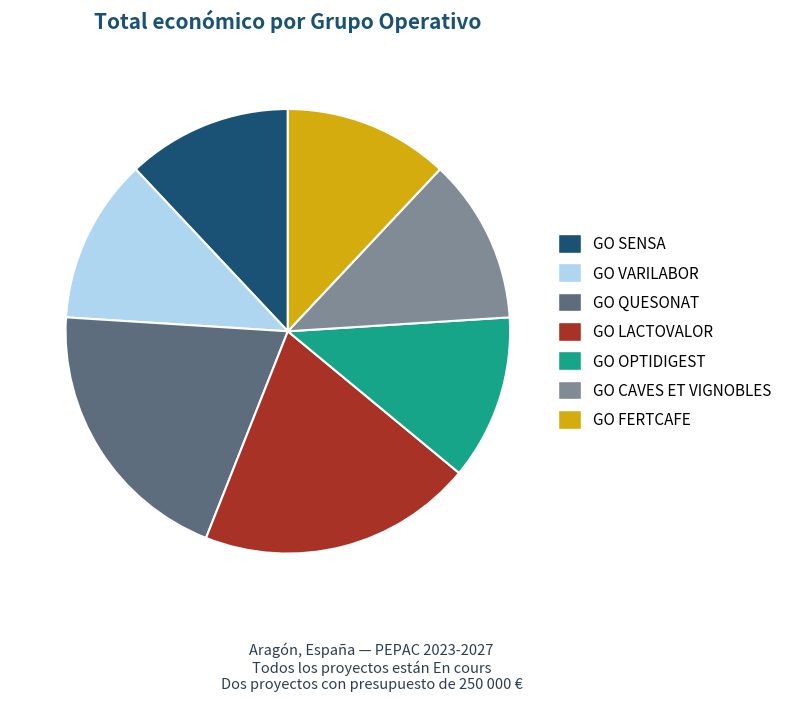

The GO VARILABOR slice represents 12% of the pie. True or false?

True